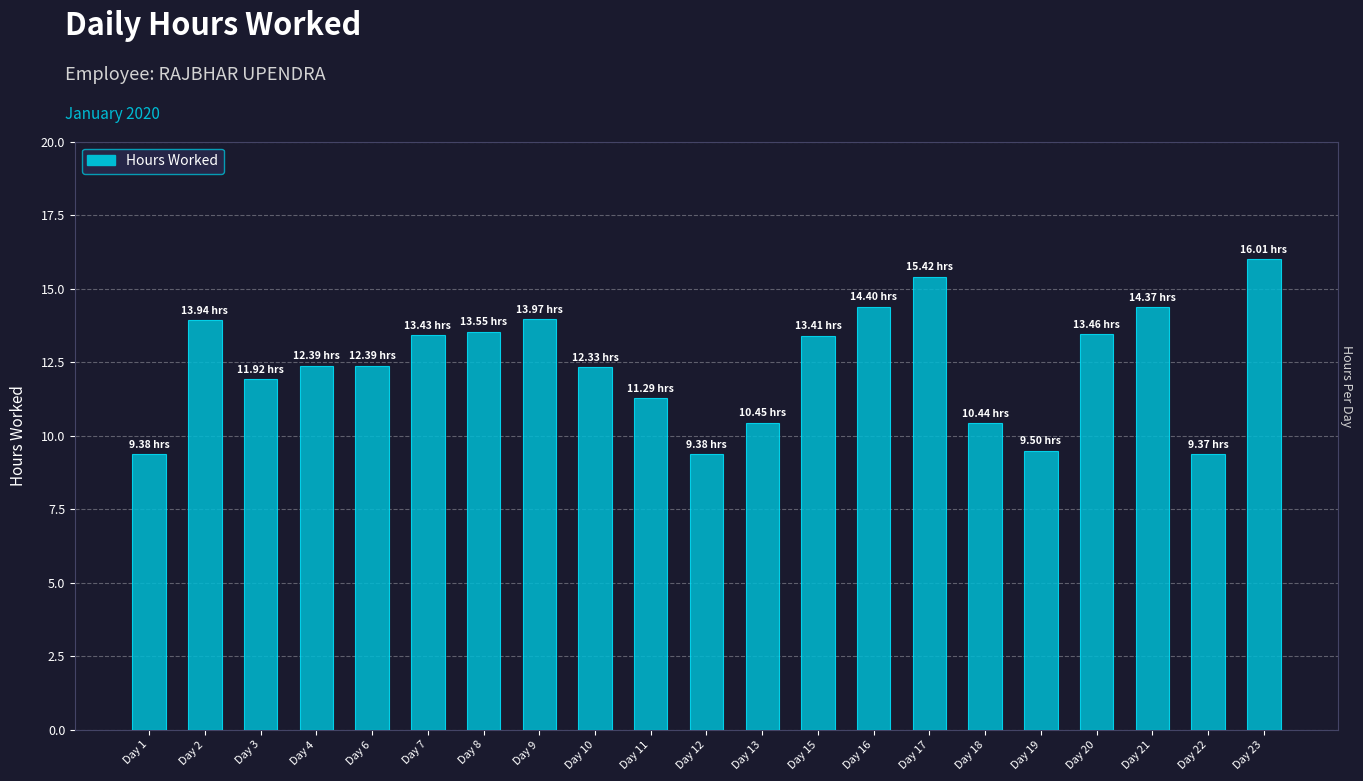

Where is the data nearest to the value 12?

Day 3